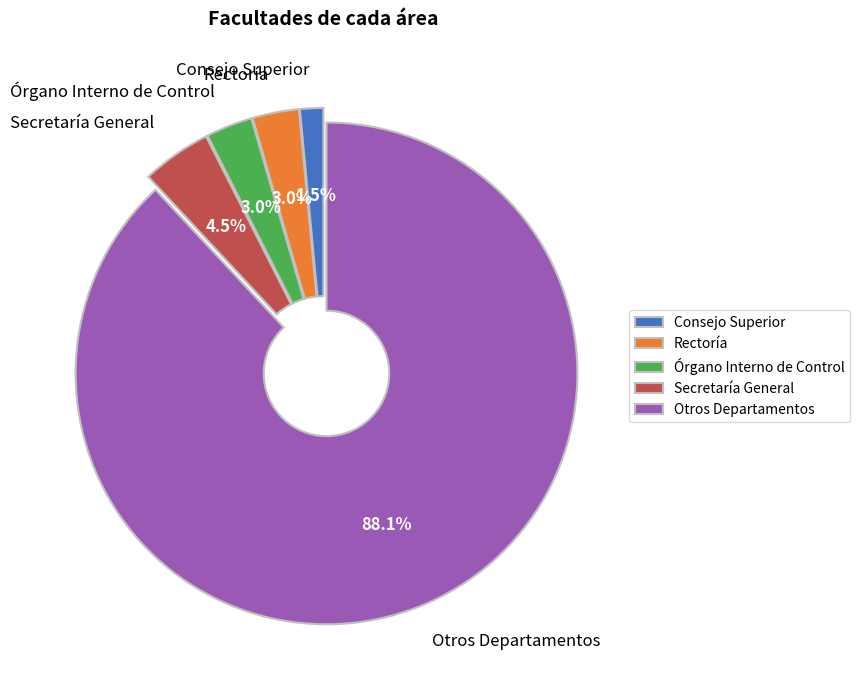

How many slices are in this pie chart?

5